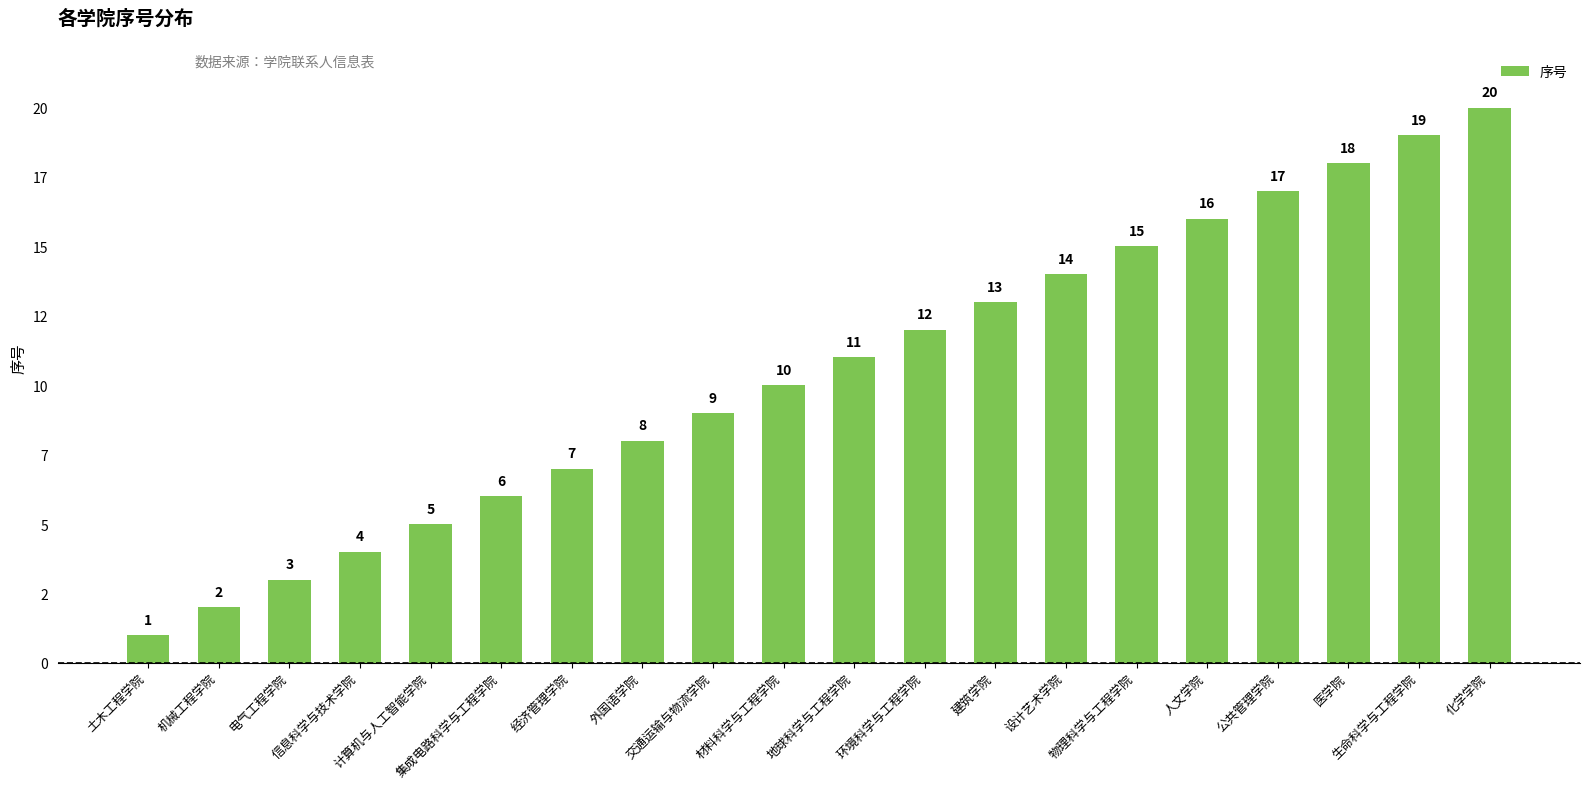

Does the chart contain any negative values?

No